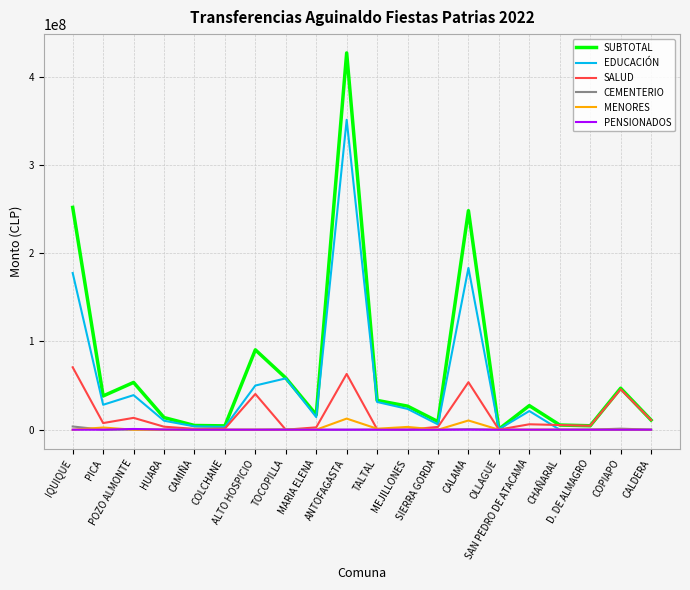

At how many categories does at least one series exceed 219649958?

3